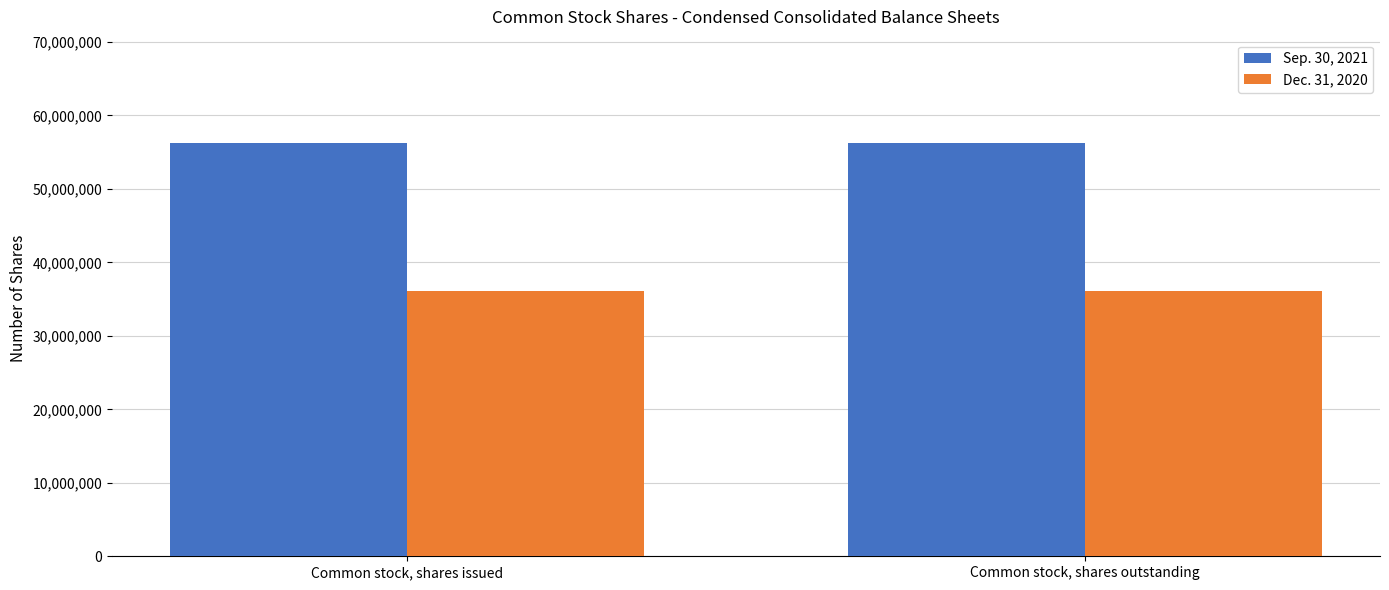

Rank the series by their maximum value, from highest to lowest.

Sep. 30, 2021, Dec. 31, 2020